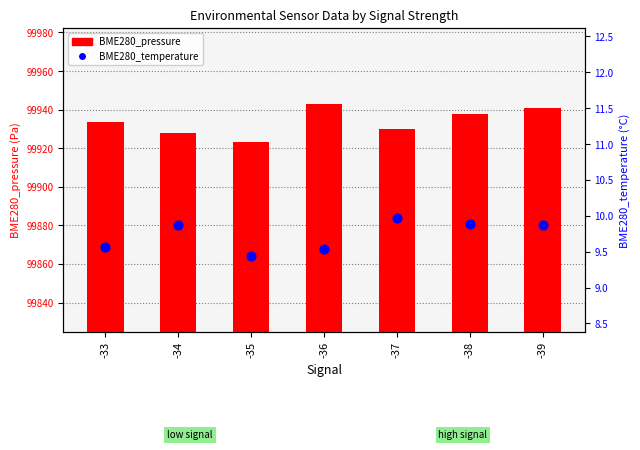

At which category is the sum across all series the highest?

-36